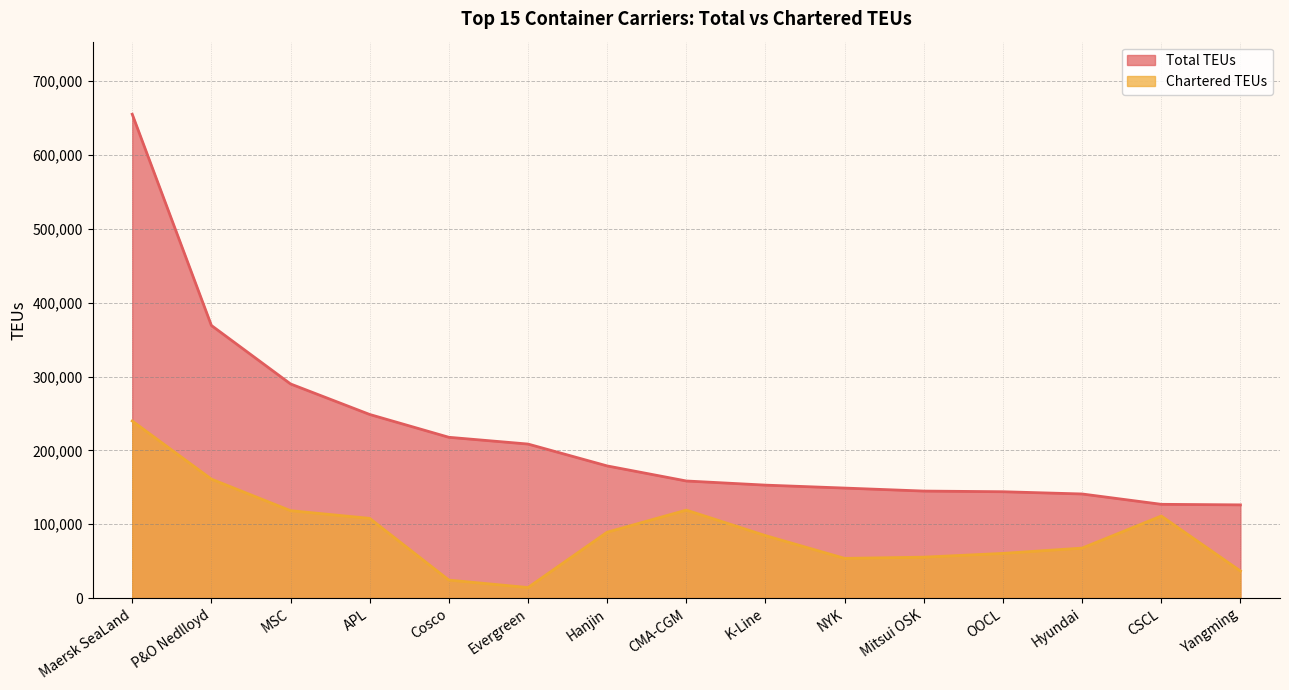

At which category is the sum across all series the highest?

Maersk SeaLand